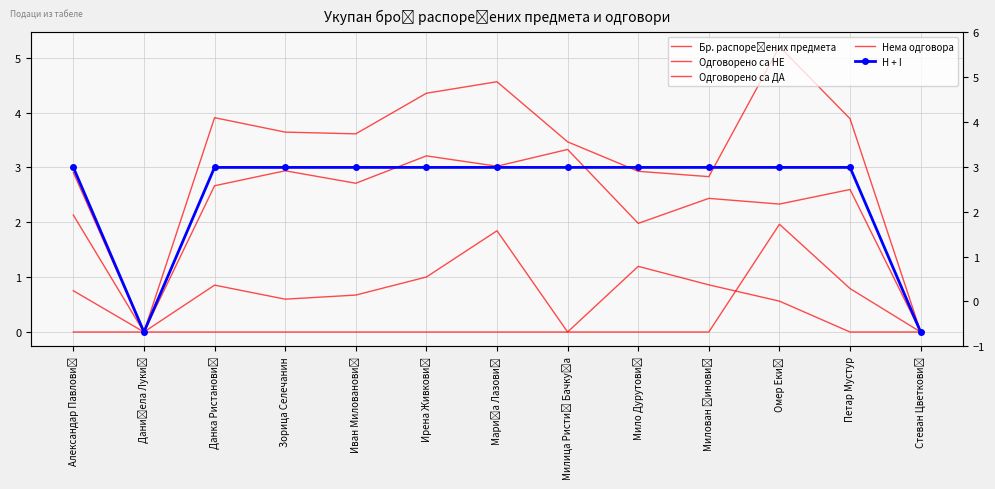

True or false: Одговорено са НЕ and H + I cross at least once.

False